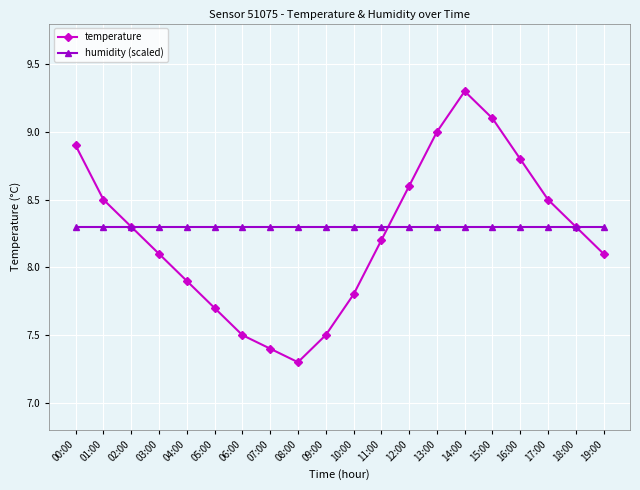

Read the temperature value at 16:00.

8.8